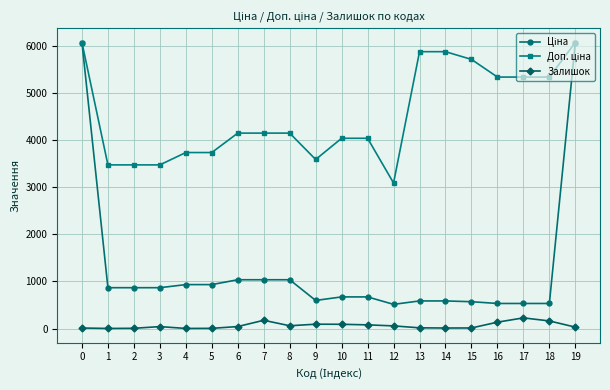

What is the spread (max minus min) of values at 7?

3968.9